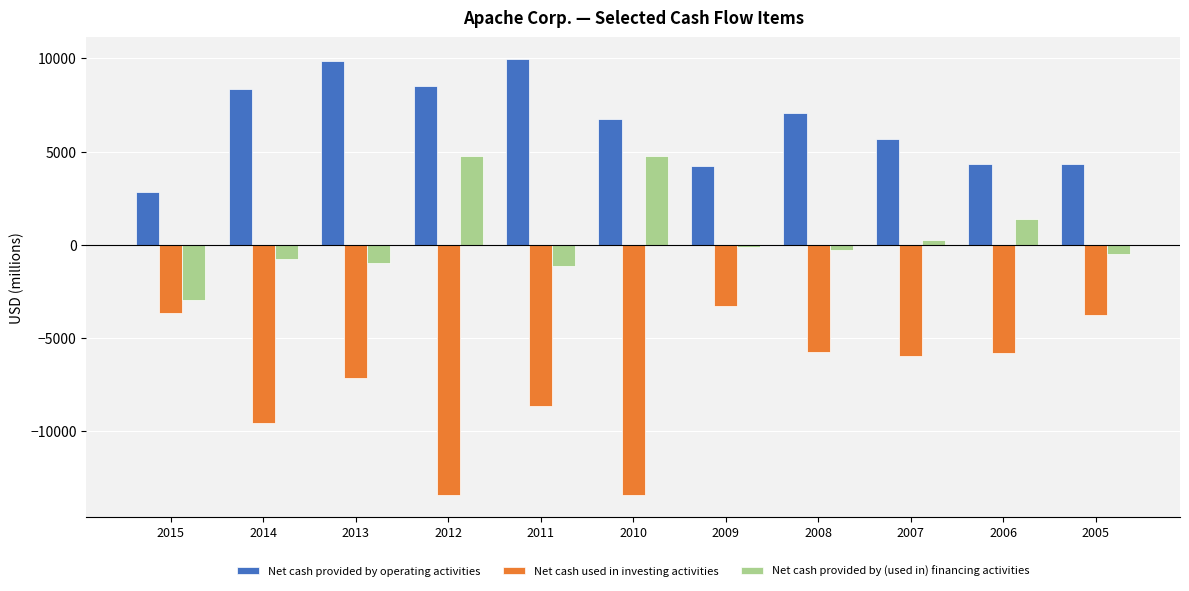

What is the minimum value for Net cash used in investing activities?

-13424